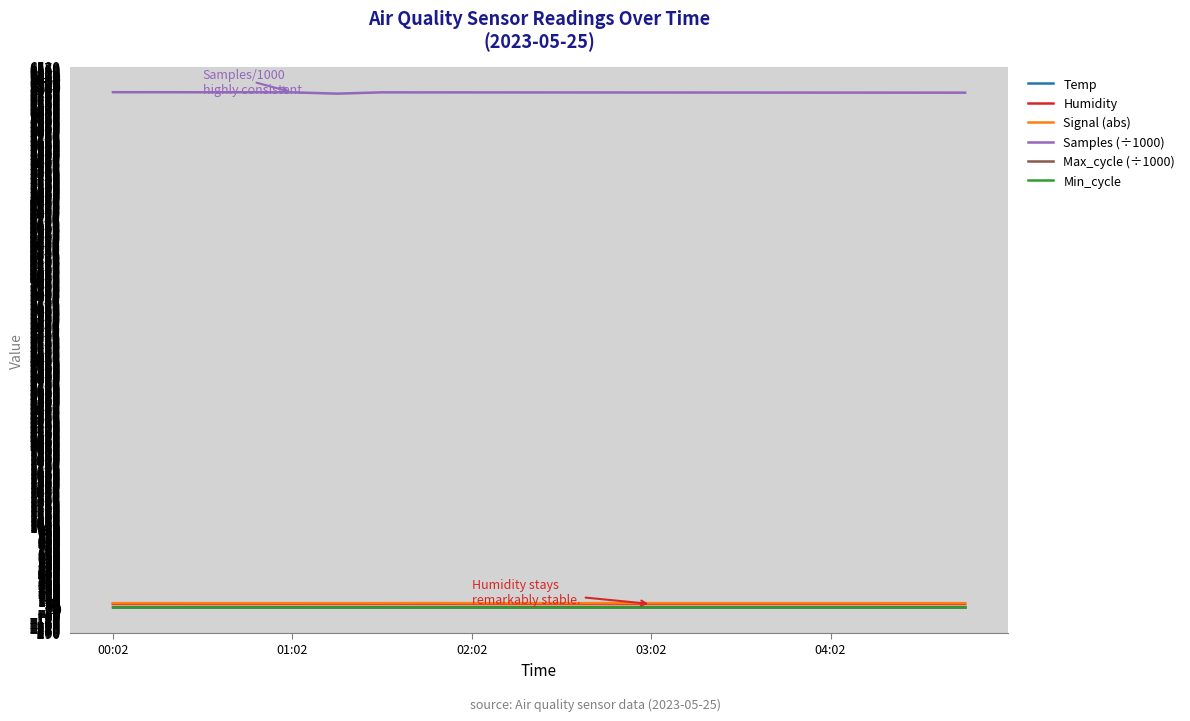

True or false: Temp and Samples (÷1000) intersect in this chart.

False